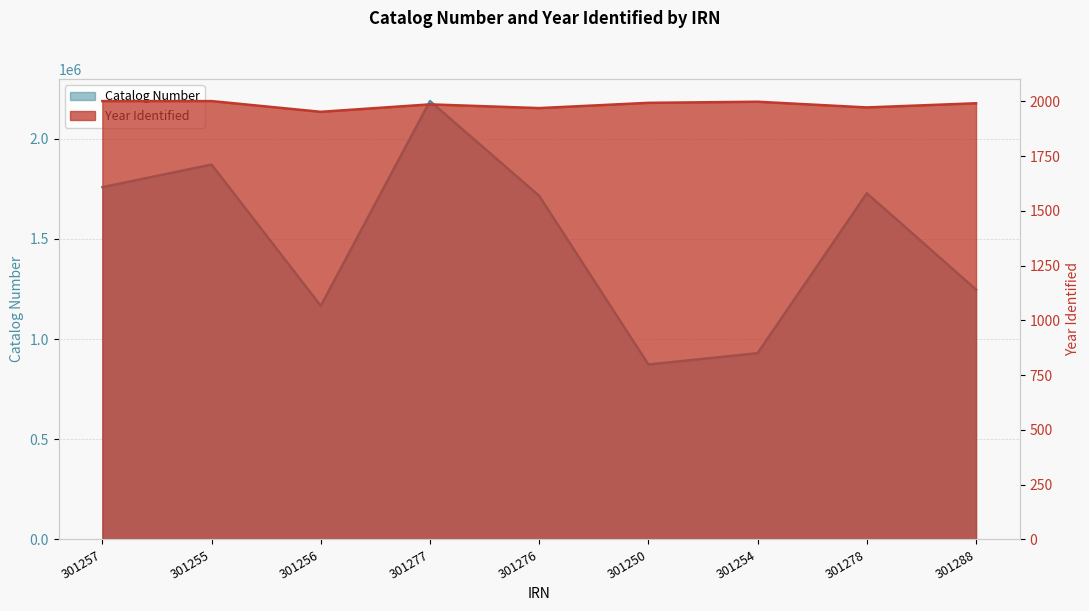

True or false: Catalog Number and Year Identified cross at least once.

False